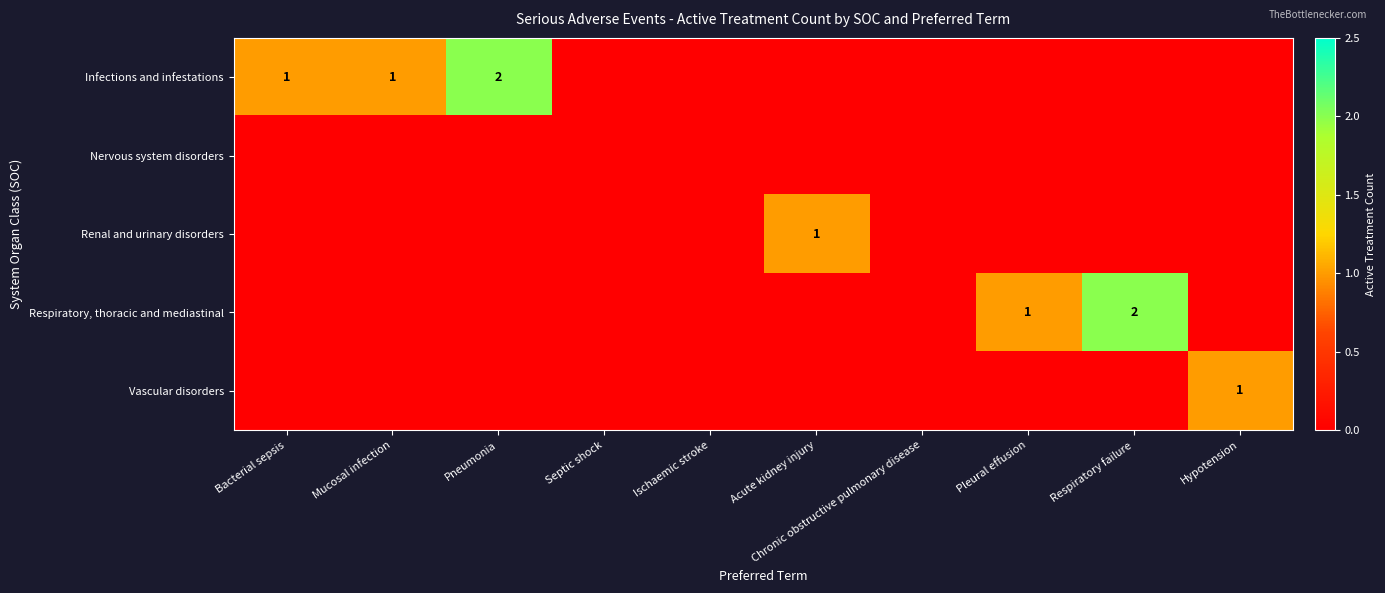

True or false: Infections and infestations has a value of 1 at Mucosal infection.

True